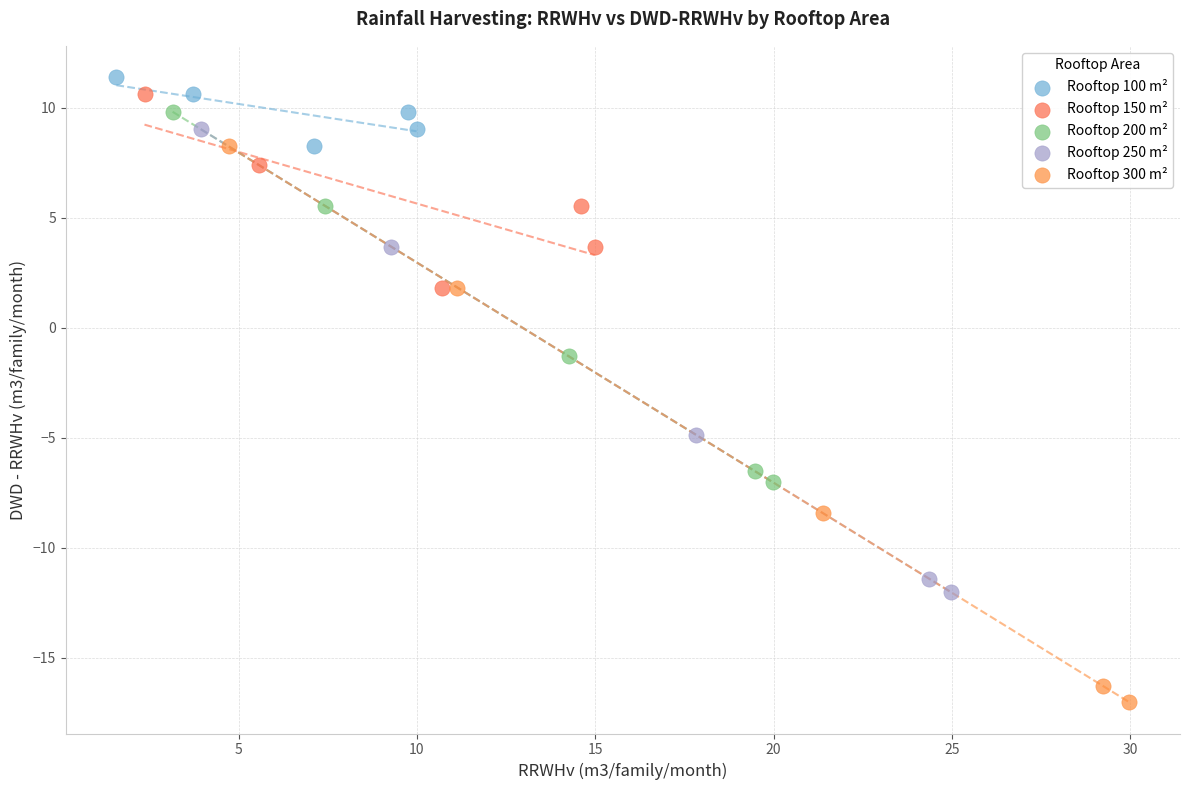

Which series reaches the minimum Y coordinate?

Rooftop 300 m²